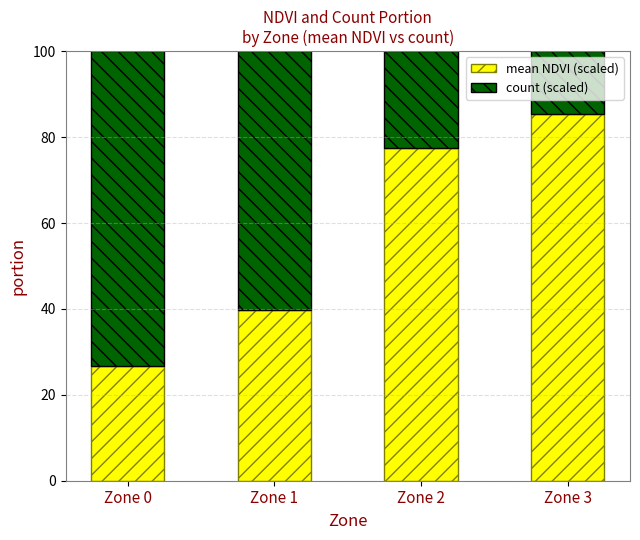

What is the sum of the mean NDVI (scaled) values at Zone 2 and Zone 1?

117.4